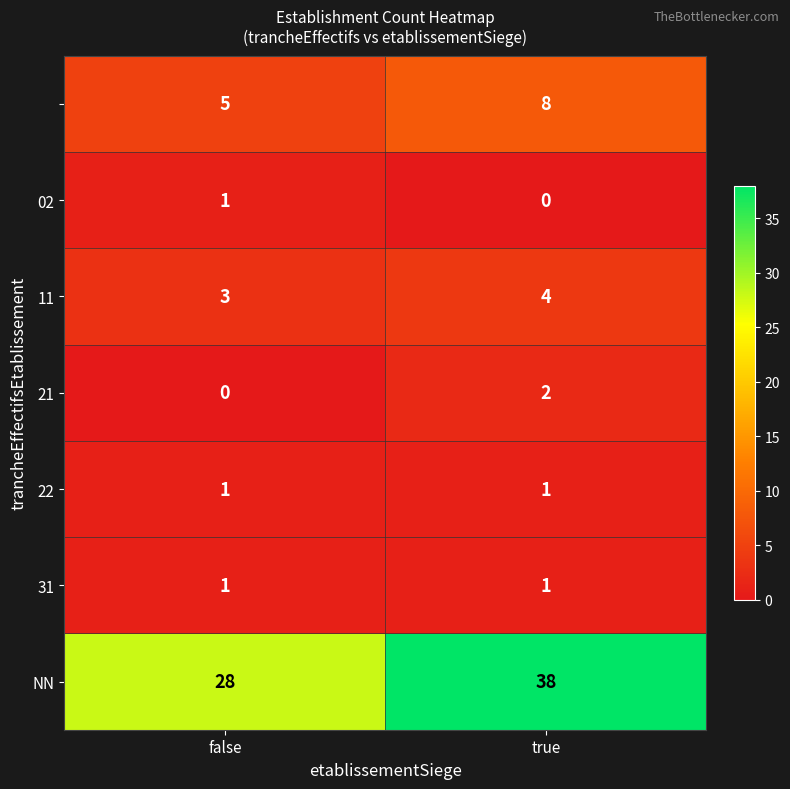

What is the total value across all series at false?

39